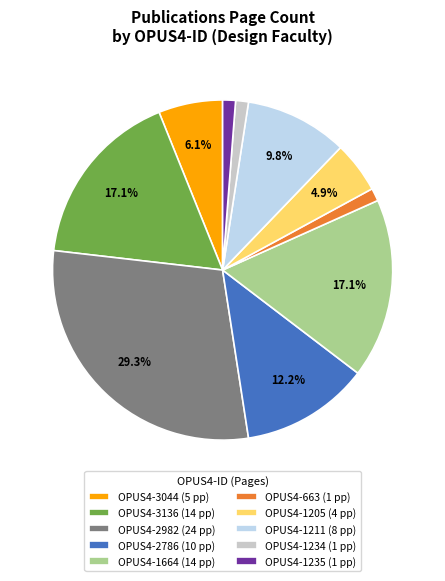

Which category has the biggest portion of the pie?

OPUS4-2982 (24 pp)